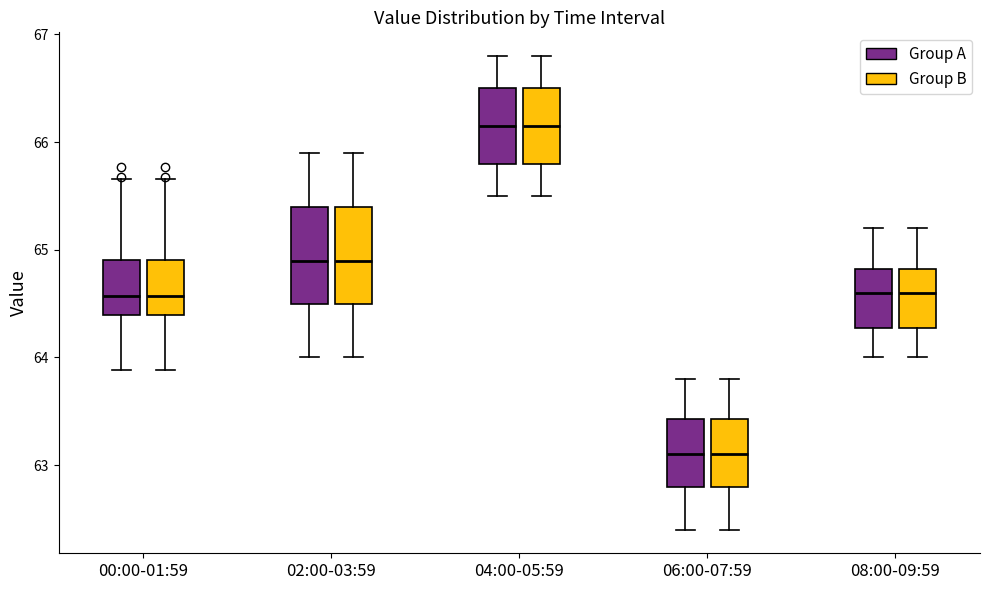

Reading left to right, read every box against the y-axis: the position of its median line, the range the box covers, and the ends of its whiskers. The values are not printed on the chart, so give them approximately, as read against the axis.

00:00-01:59 (Group A): median 64.6, box 64.4 to 64.9, whiskers 63.9 to 65.7
00:00-01:59 (Group B): median 64.6, box 64.4 to 64.9, whiskers 63.9 to 65.7
02:00-03:59 (Group A): median 64.9, box 64.5 to 65.4, whiskers 64.0 to 65.9
02:00-03:59 (Group B): median 64.9, box 64.5 to 65.4, whiskers 64.0 to 65.9
04:00-05:59 (Group A): median 66.2, box 65.8 to 66.5, whiskers 65.5 to 66.8
04:00-05:59 (Group B): median 66.2, box 65.8 to 66.5, whiskers 65.5 to 66.8
06:00-07:59 (Group A): median 63.1, box 62.8 to 63.4, whiskers 62.4 to 63.8
06:00-07:59 (Group B): median 63.1, box 62.8 to 63.4, whiskers 62.4 to 63.8
08:00-09:59 (Group A): median 64.6, box 64.3 to 64.8, whiskers 64.0 to 65.2
08:00-09:59 (Group B): median 64.6, box 64.3 to 64.8, whiskers 64.0 to 65.2